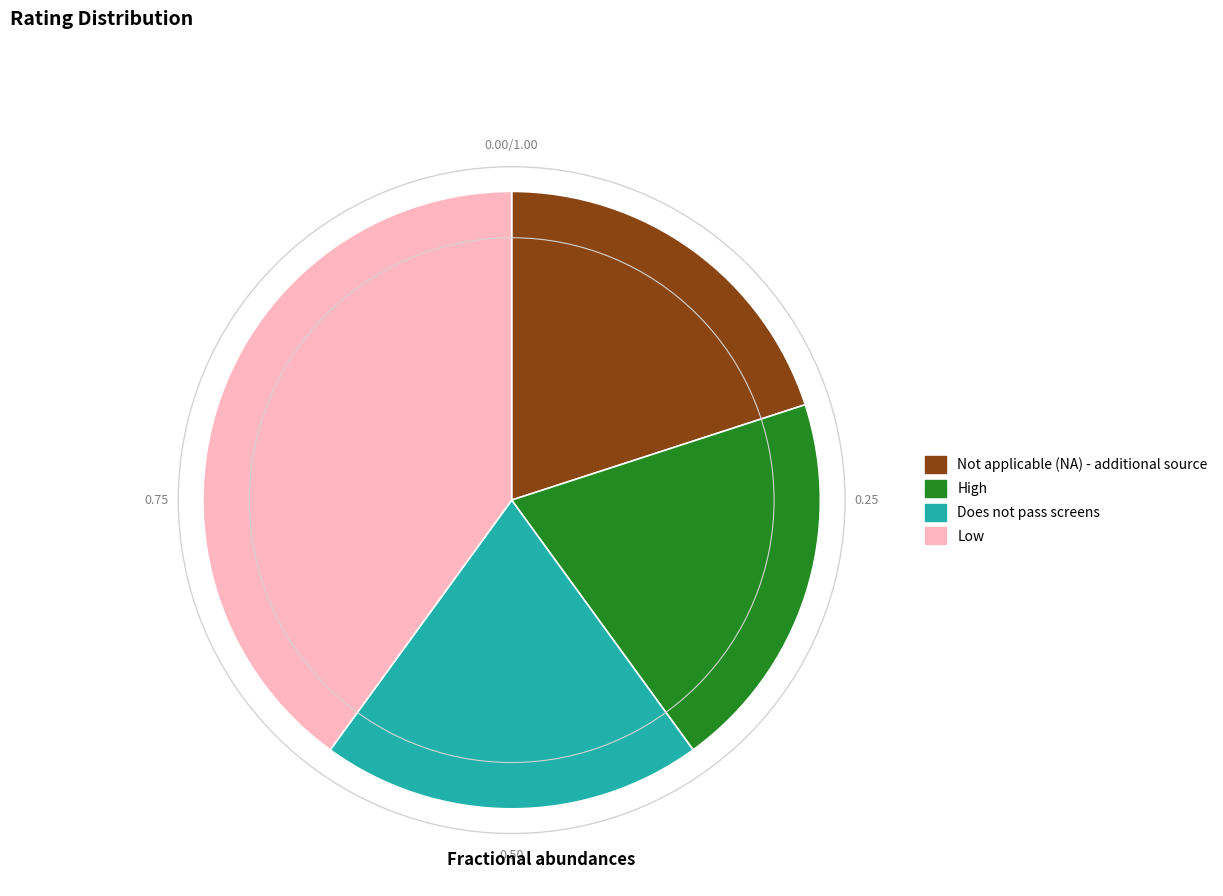

Is the sum of Does not pass screens and Not applicable (NA) - additional source greater than half?

No